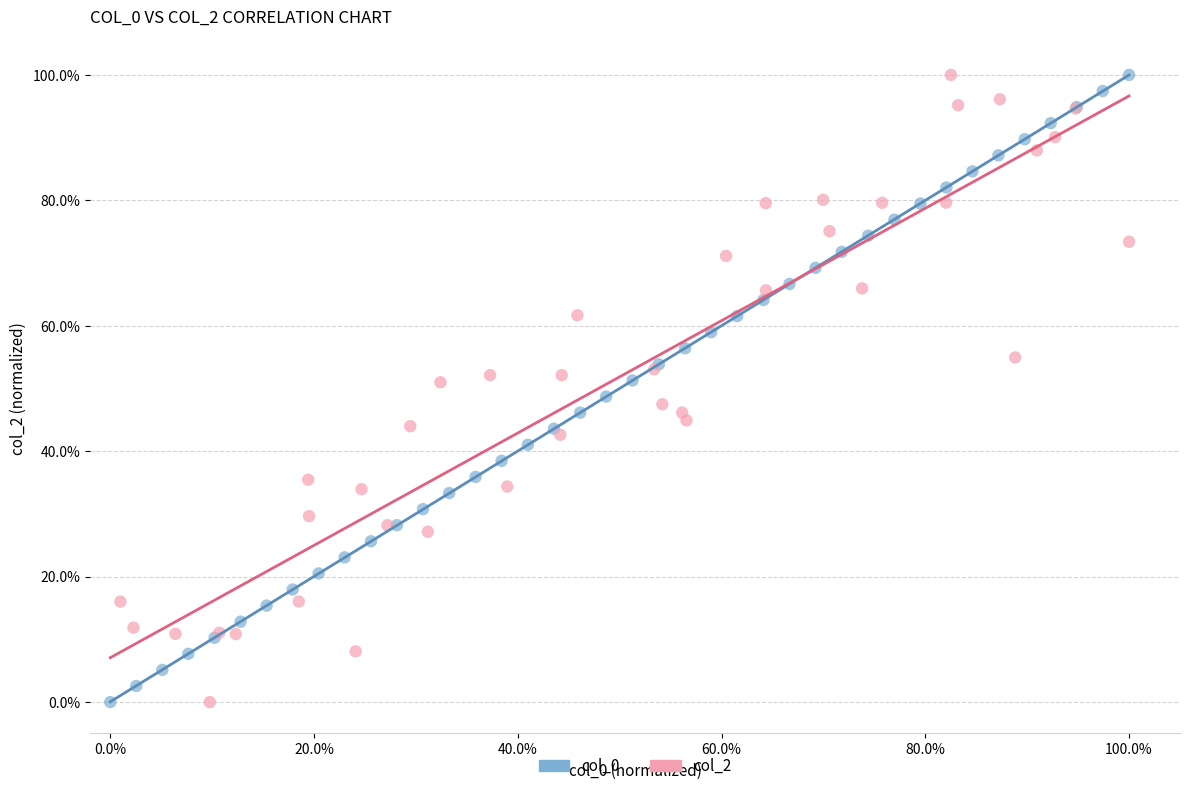

What are all the series names shown in the legend?

col_0, col_2